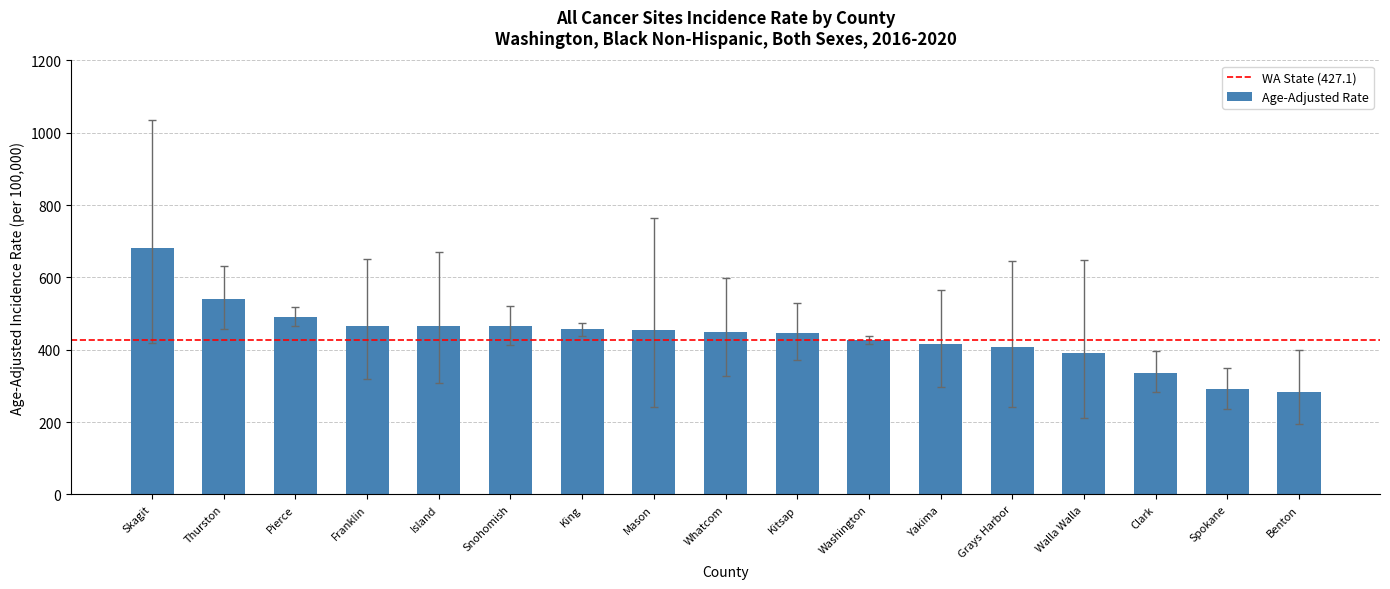

The chart shows a value of 113.7 at Mason. True or false?

False